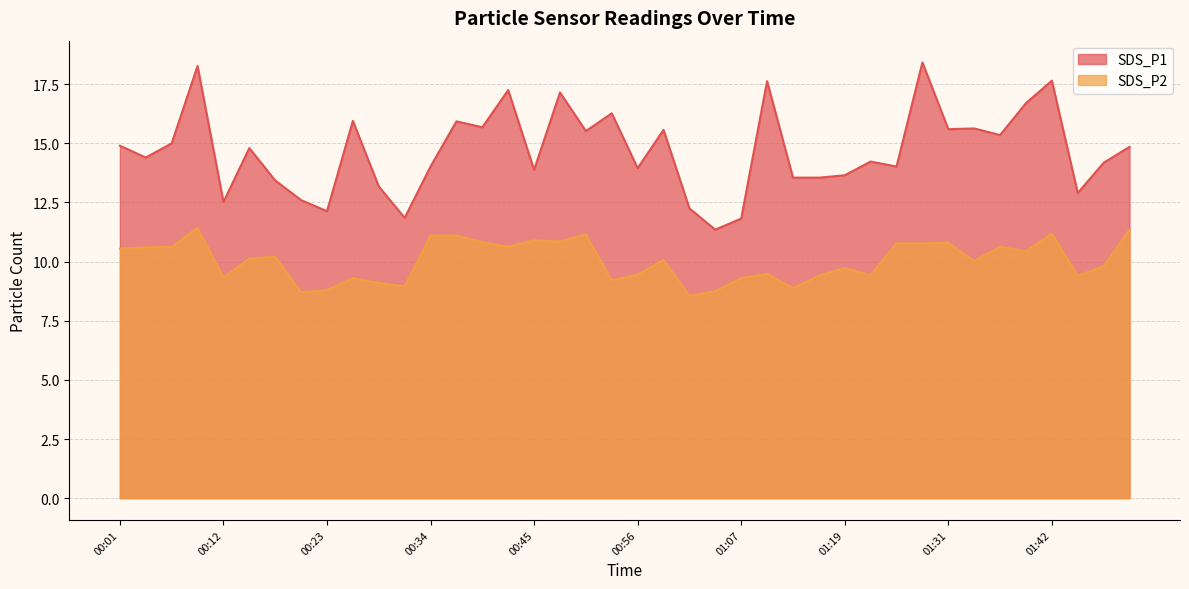

The value of SDS_P2 at 00:45 is 10.9. True or false?

True